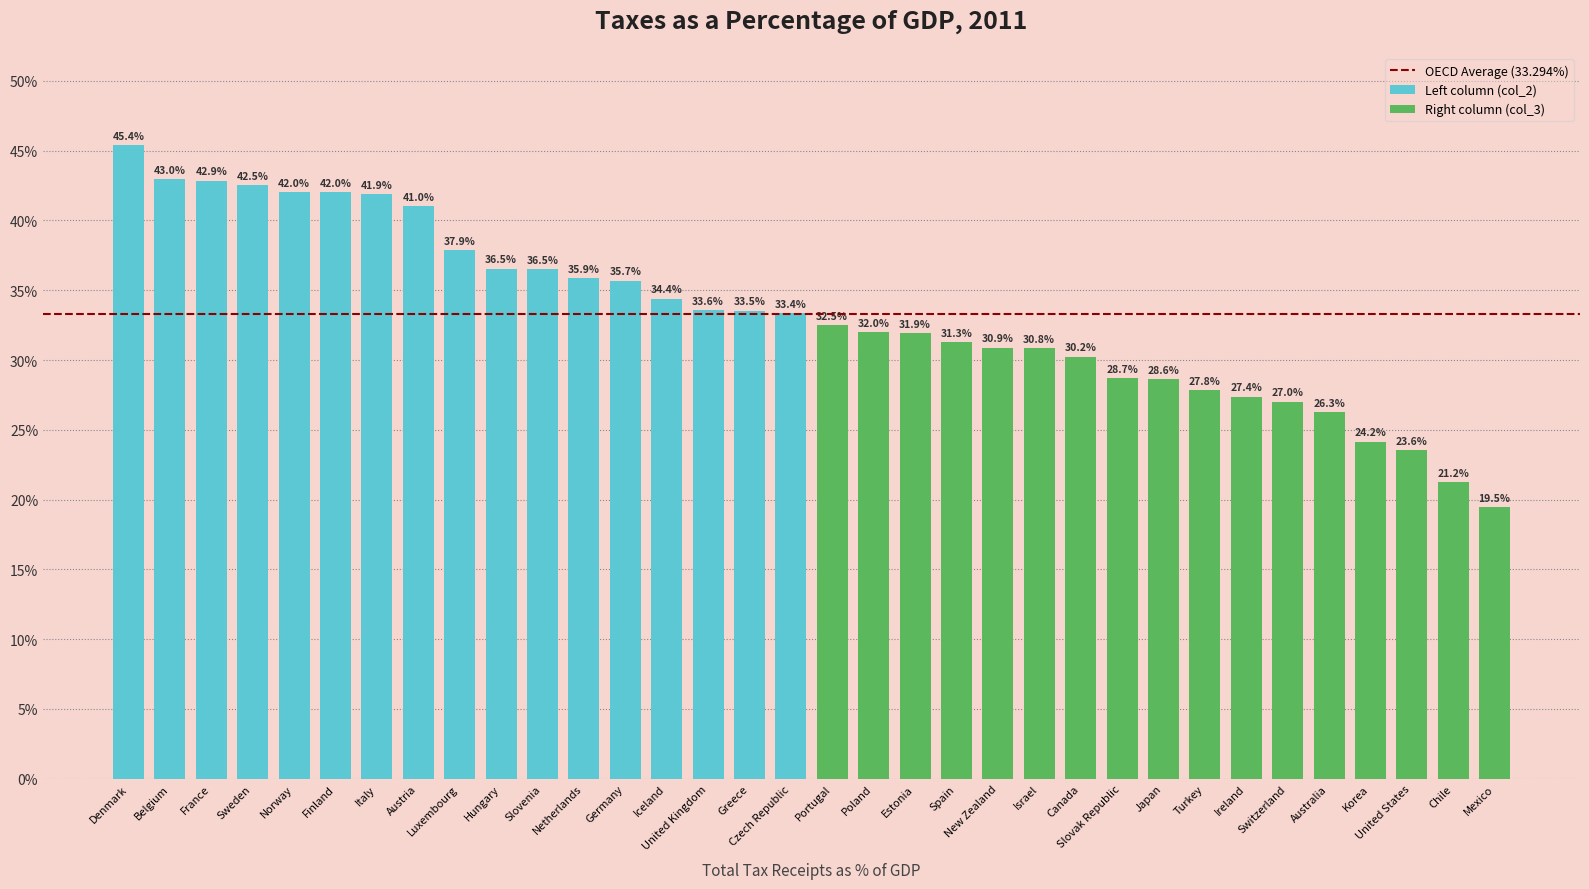

True or false: Left column (col_2) has a value of 46.5 at Estonia.

False